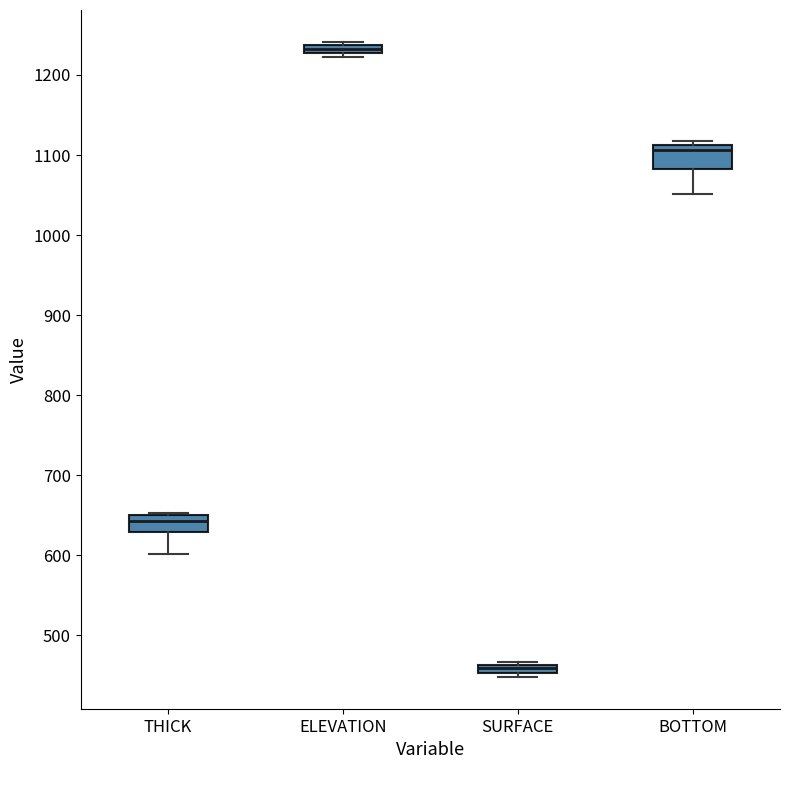

Where is the upper edge of the box for ELEVATION on the y-axis? The values are not printed on the chart, so give them approximately, as read against the axis.

1240